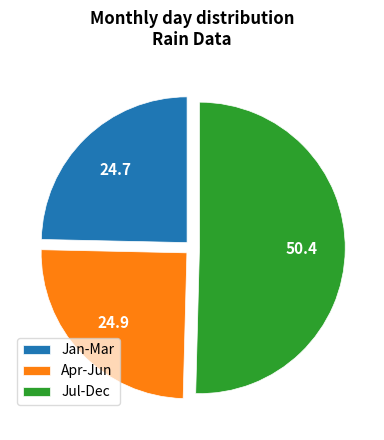

Which has a higher value, Jan-Mar or Jul-Dec?

Jul-Dec